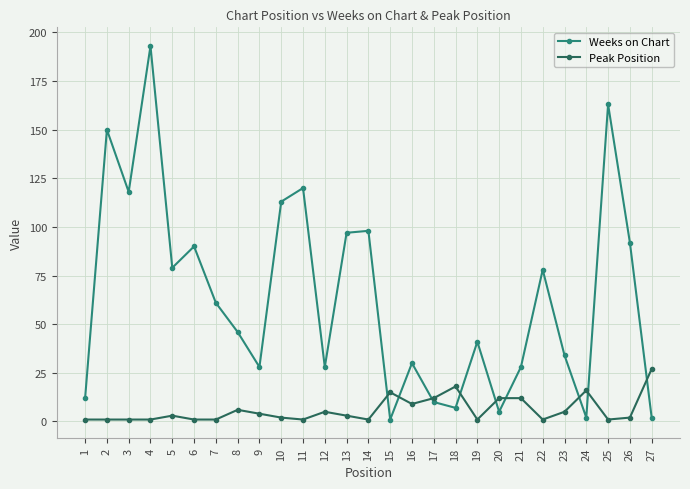

Is the value of Peak Position at 6 greater than the value of Weeks on Chart at 6?

No